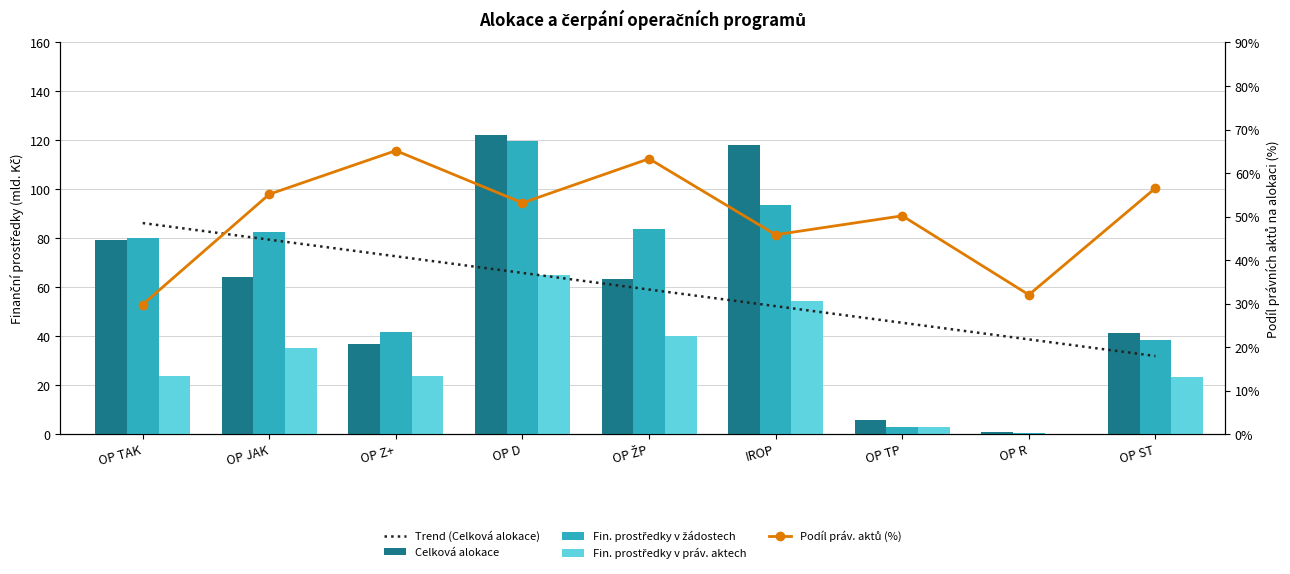

Which category has the highest value in the Fin. prostředky v práv. aktech series?

OP D